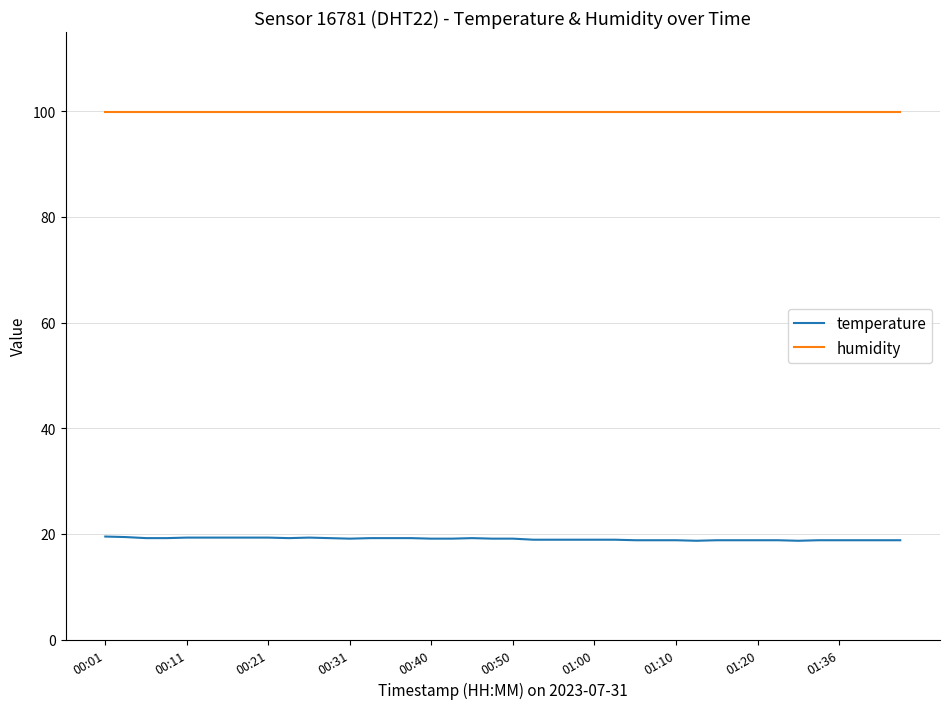

What is the average value of the humidity series?

99.9